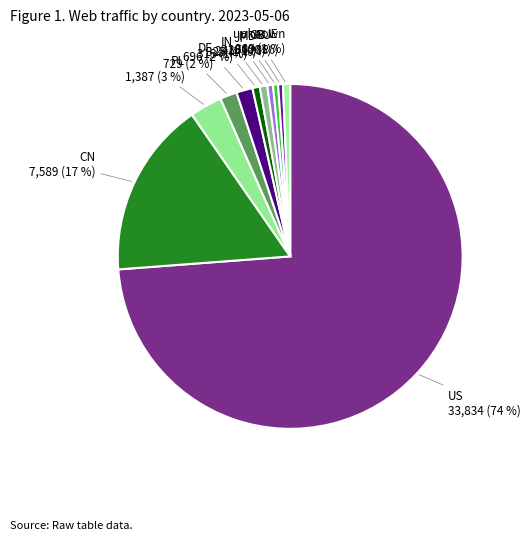

Count the number of slices in the pie.

11